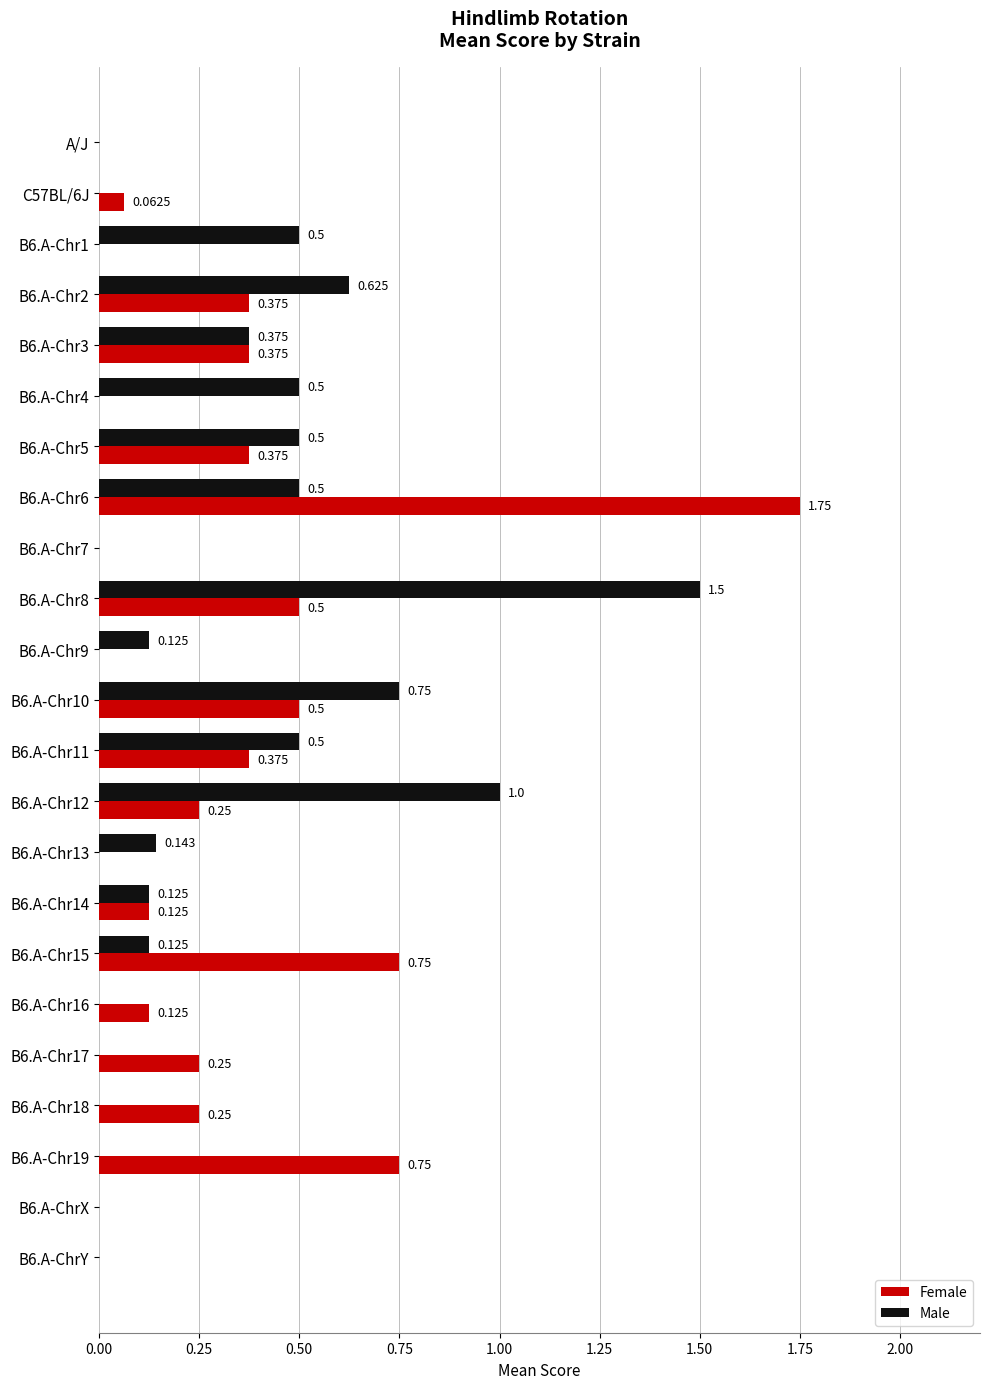

Is the value of Female at B6.A-Chr7 greater than the value of Male at B6.A-Chr9?

No